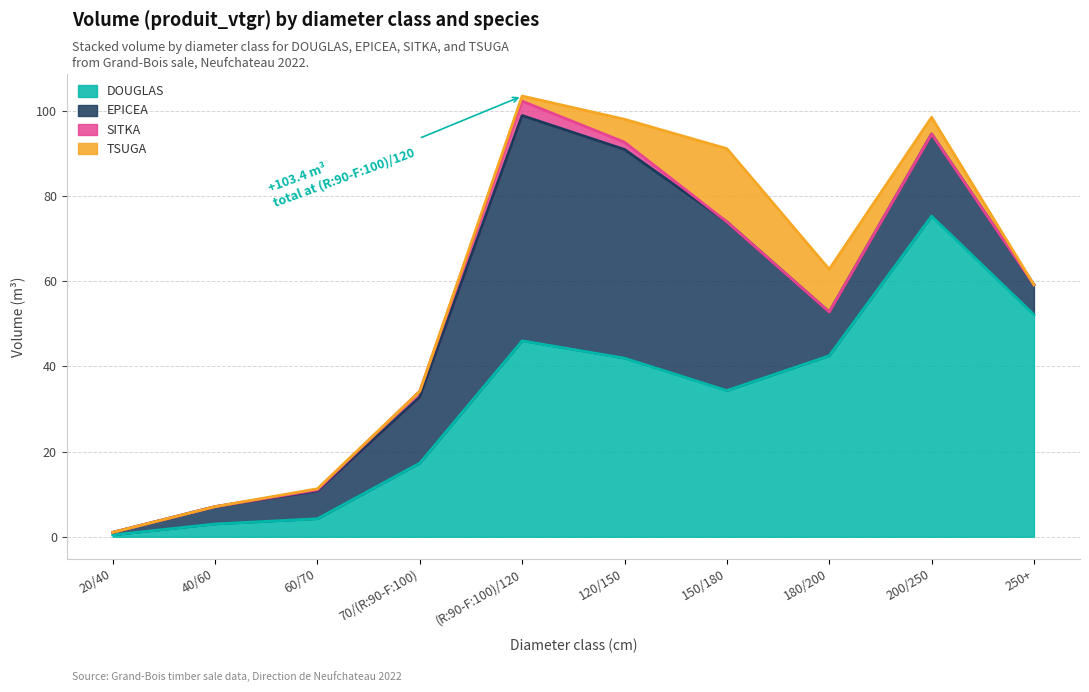

Read the TSUGA value at 60/70.

0.3